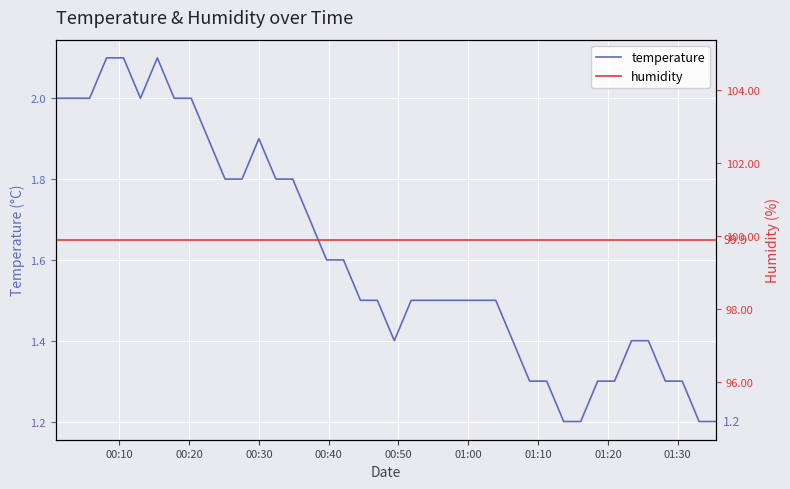

True or false: temperature and humidity cross at least once.

False